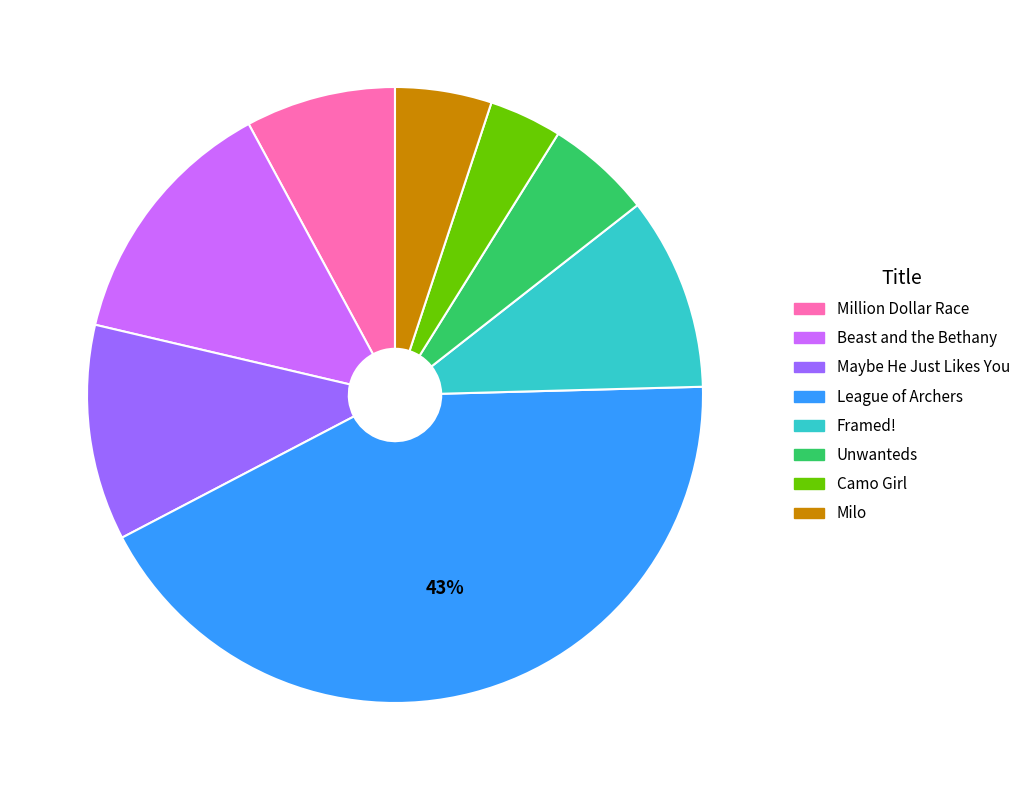

What is the smallest slice in the pie chart?

Camo Girl